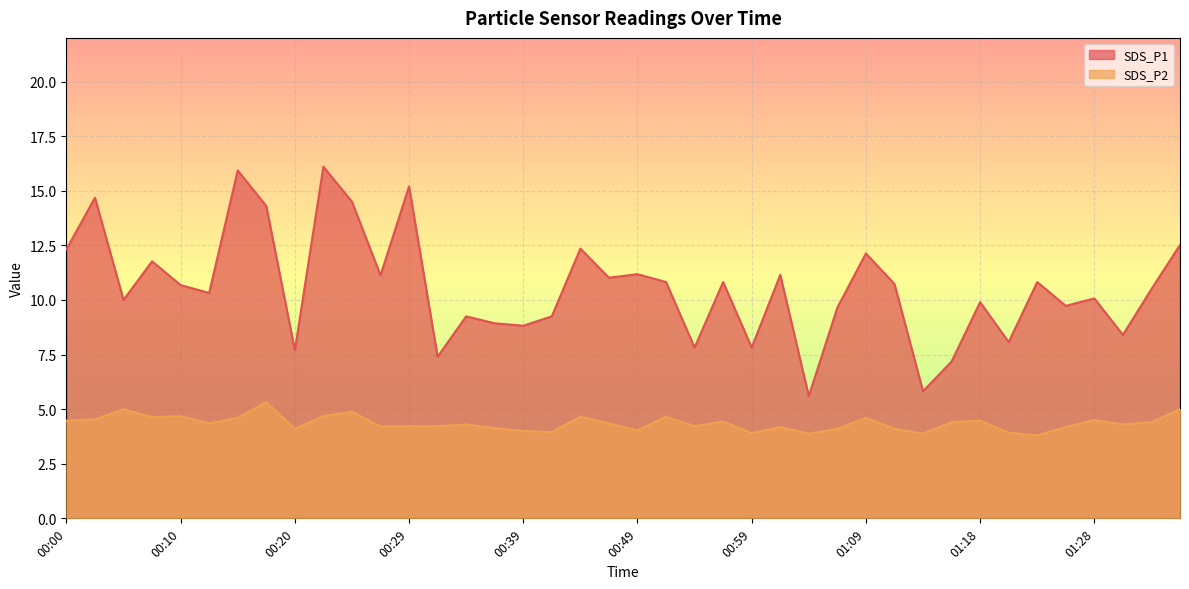

At 00:15, list the series in order from smallest to largest.

SDS_P2, SDS_P1